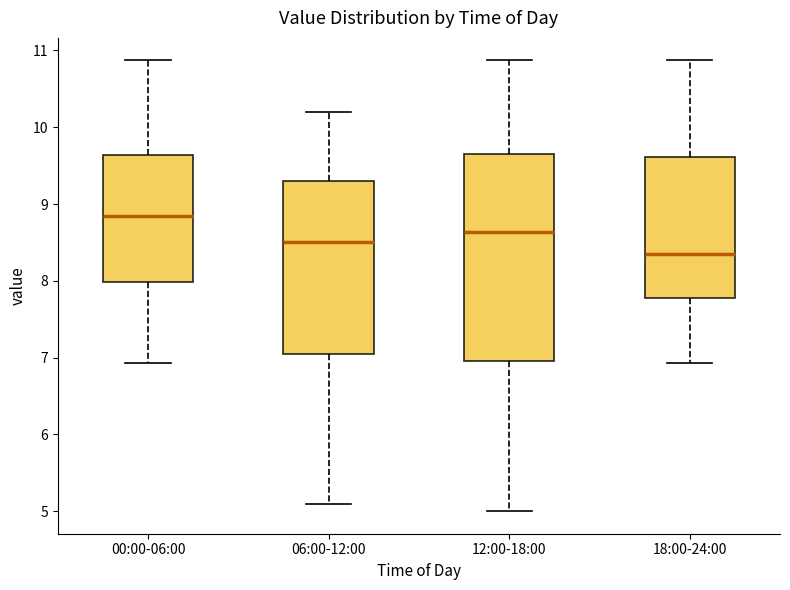

Reading left to right, read every box against the y-axis: the position of its median line, the range the box covers, and the ends of its whiskers. The values are not printed on the chart, so give them approximately, as read against the axis.

00:00-06:00: median 8.9, box 8.0 to 9.6, whiskers 6.9 to 10.9
06:00-12:00: median 8.5, box 7.1 to 9.3, whiskers 5.1 to 10.2
12:00-18:00: median 8.6, box 7.0 to 9.7, whiskers 5.0 to 10.9
18:00-24:00: median 8.4, box 7.8 to 9.6, whiskers 6.9 to 10.9